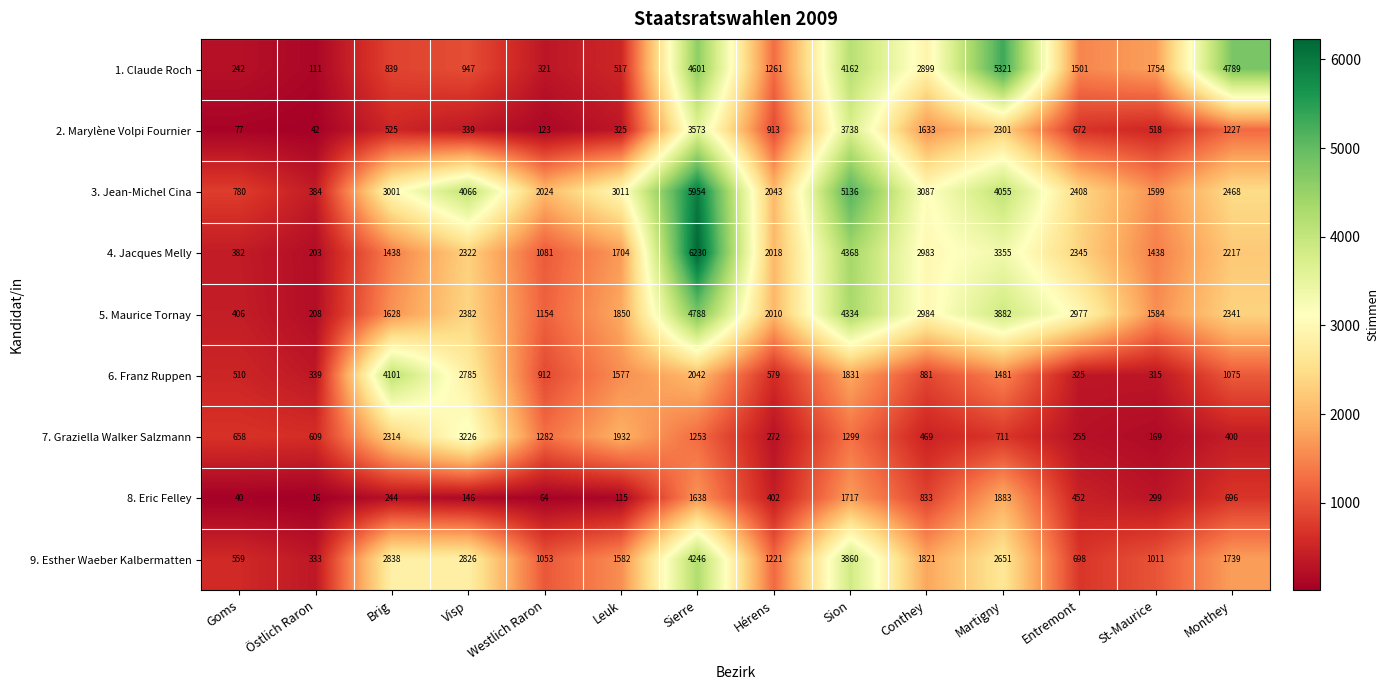

What is the maximum value for 1. Claude Roch?

5321